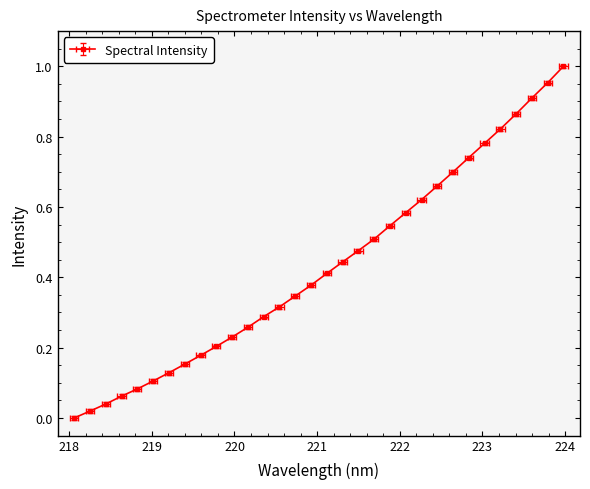

Between 223.7895 and 223.0264, which is larger?

223.7895